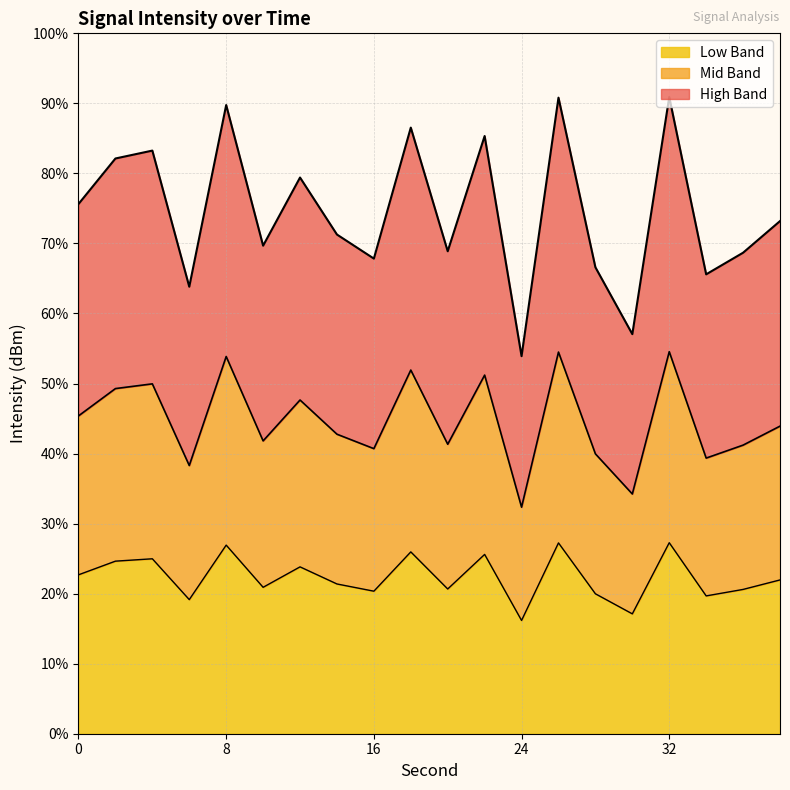

What is the change in value from 14 to 36?

-0.1